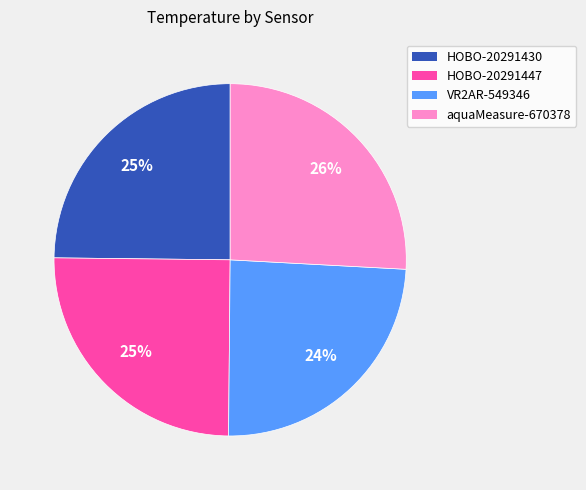

How many slices are in this pie chart?

4